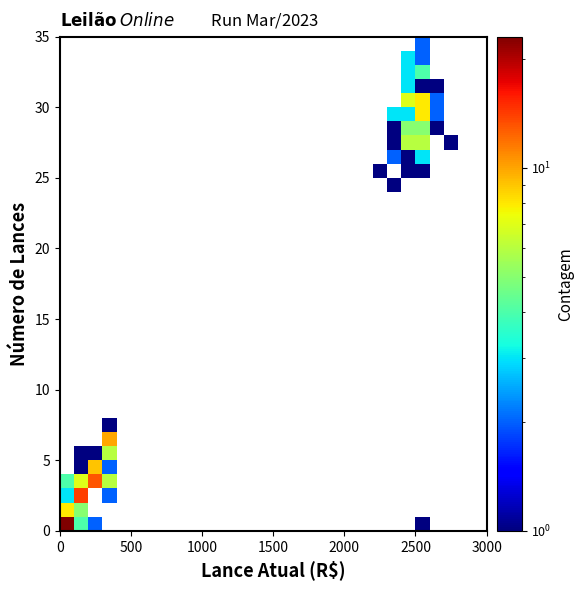

How many distinct data groups are displayed?

35